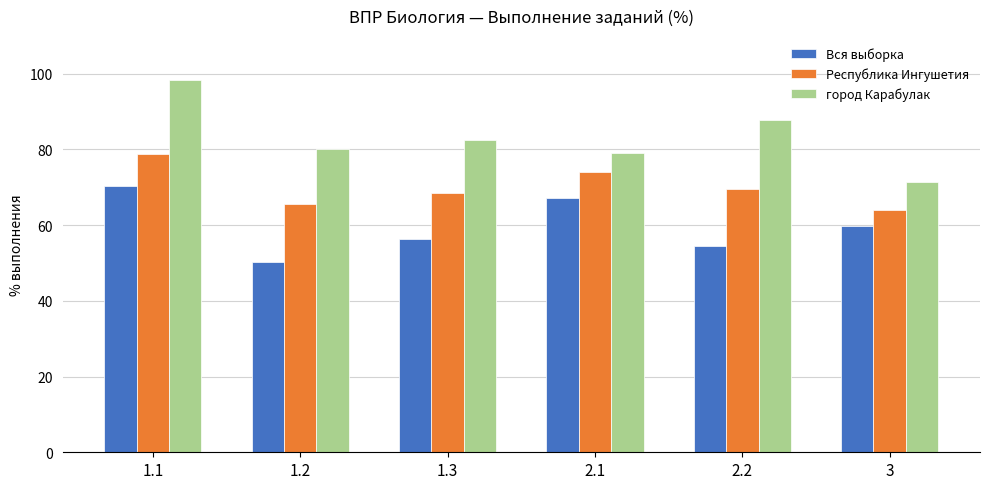

Is it true that город Карабулак equals 82.6 at 1.3?

True